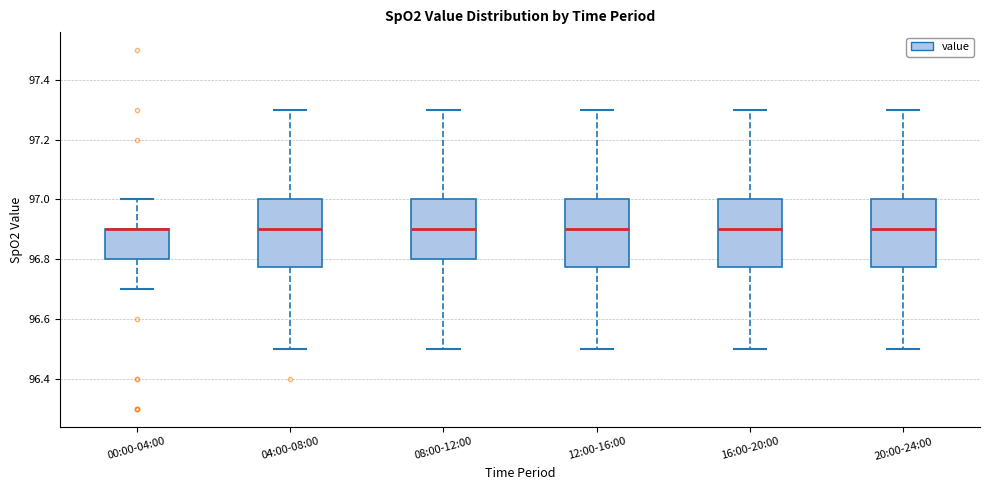

Where does the lower whisker of the box for 12:00-16:00 end on the y-axis? The values are not printed on the chart, so give them approximately, as read against the axis.

96.50